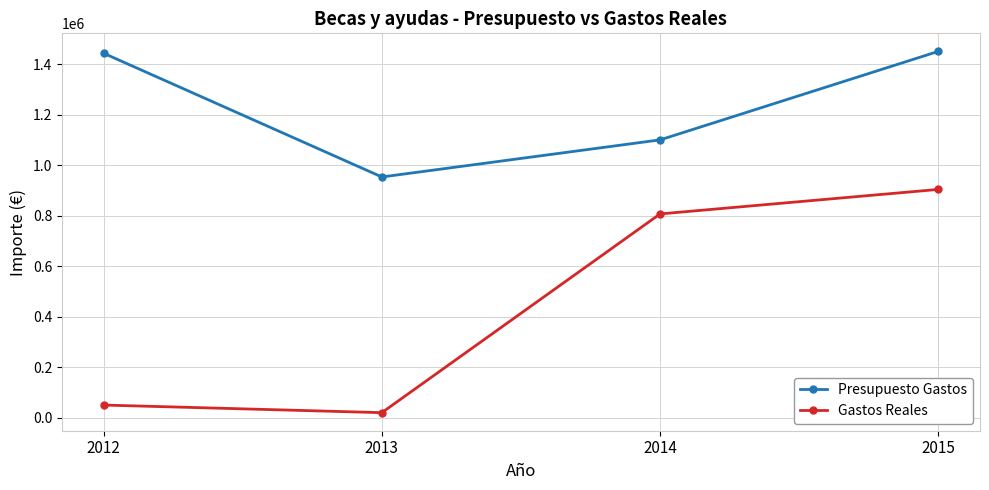

At 2013, list the series in order from largest to smallest.

Presupuesto Gastos, Gastos Reales